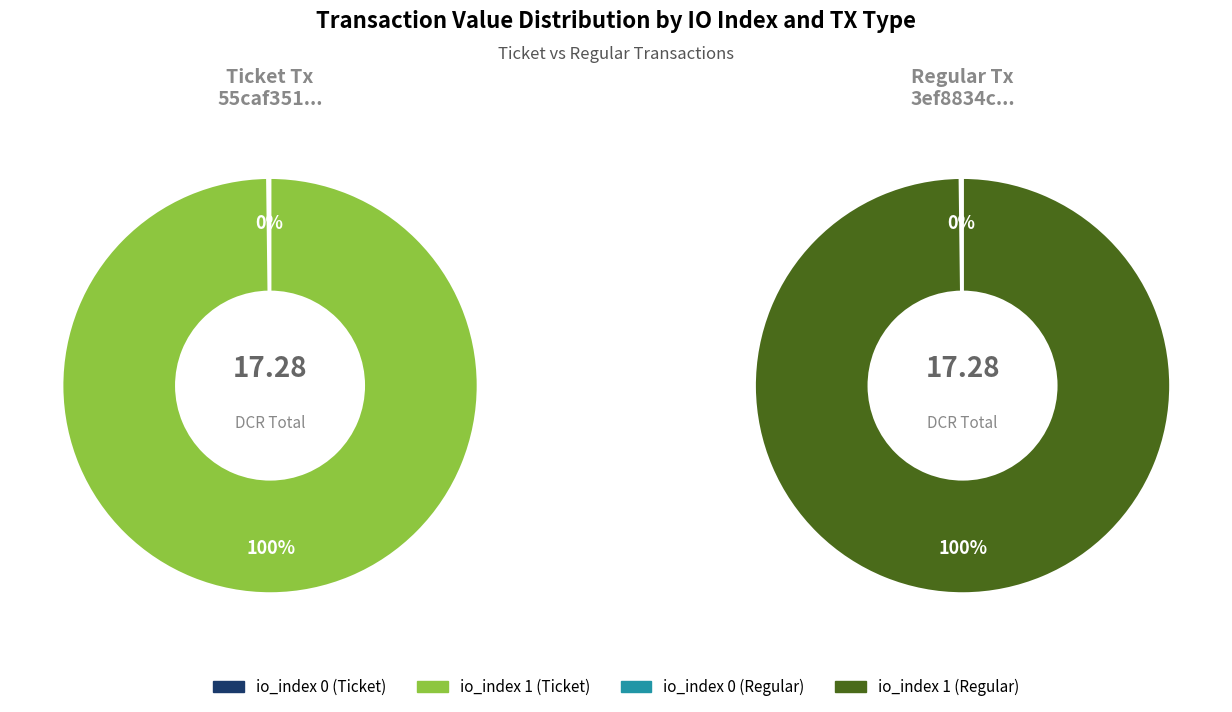

How many slices are in this pie chart?

2